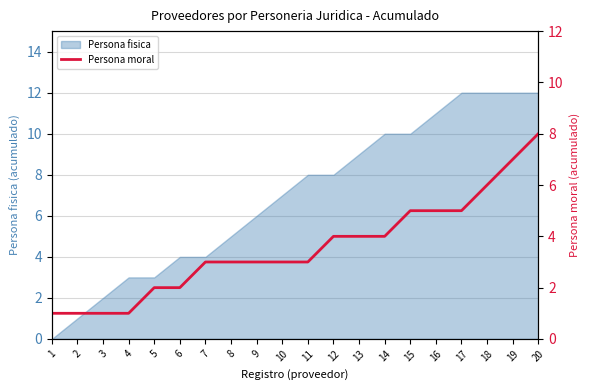

List the labels in order of value, smallest first.

1, 2, 3, 4, 5, 6, 7, 8, 9, 10, 11, 12, 13, 14, 15, 16, 17, 18, 19, 20